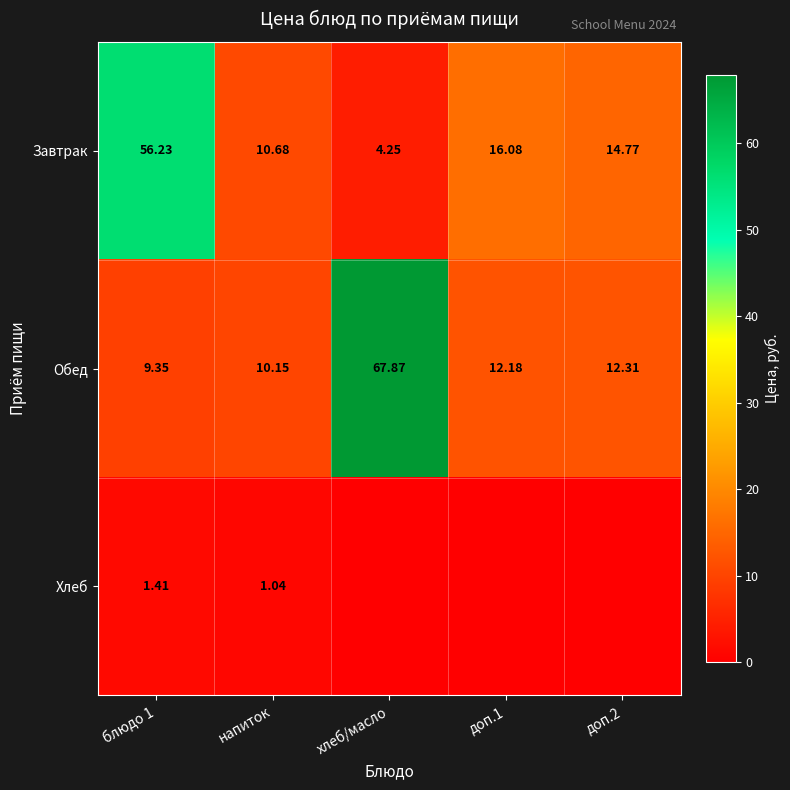

At how many categories does at least one series exceed 0?

5